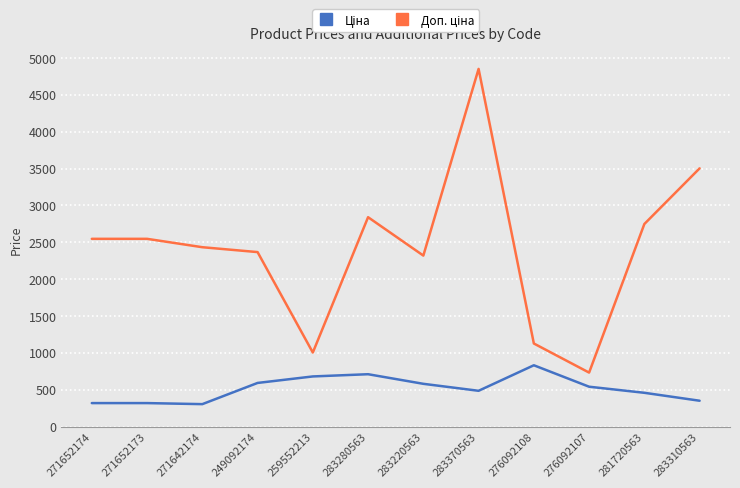

At which category is the sum across all series the highest?

283370563